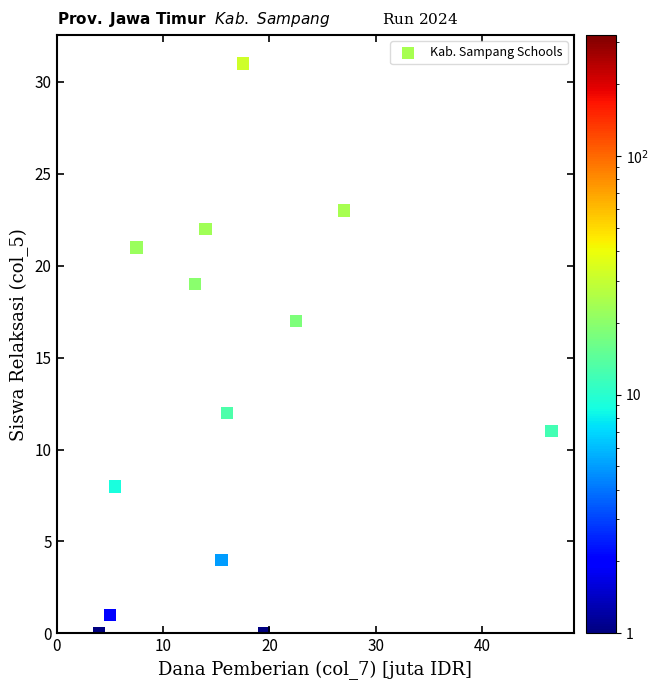

What is the range of Y values (max minus min)?

31